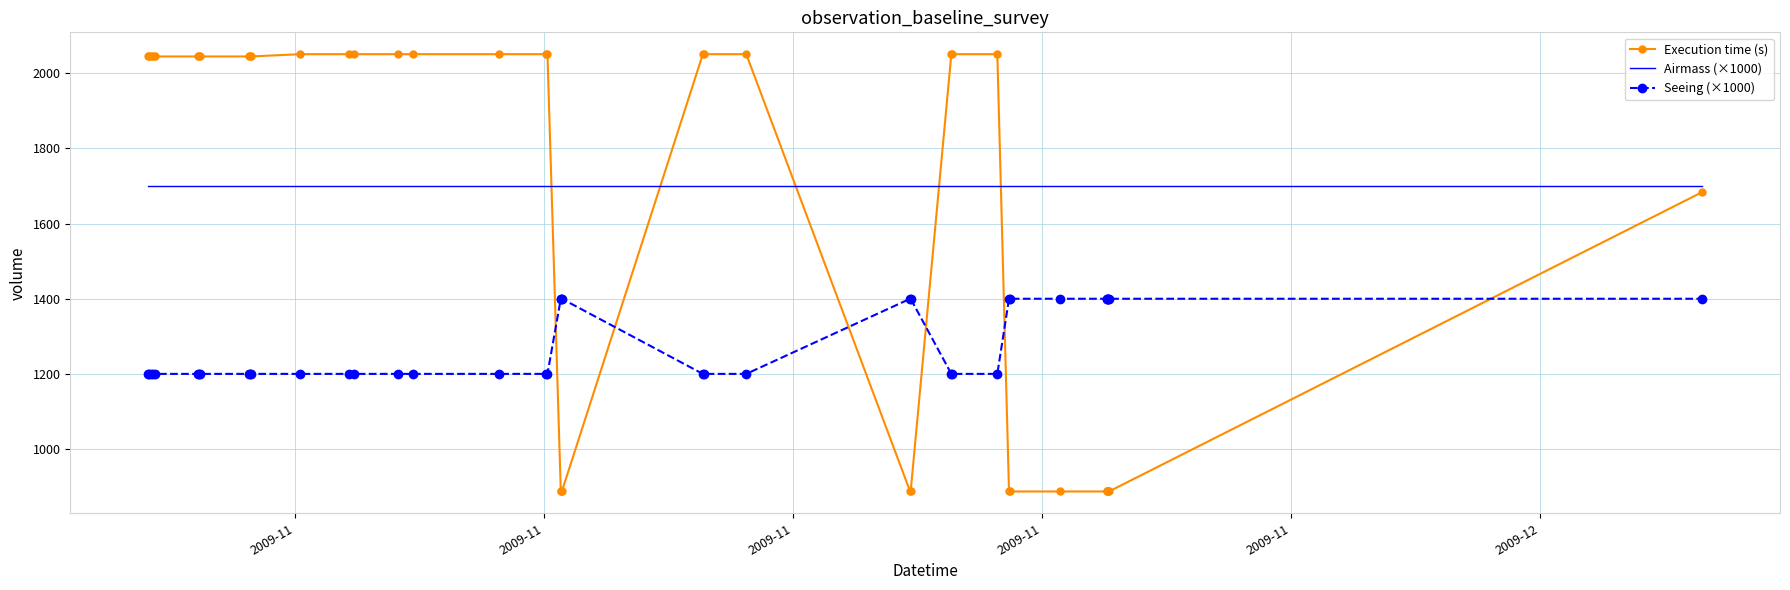

List the series in order of their peak value, highest first.

Execution time (s), Airmass (×1000), Seeing (×1000)